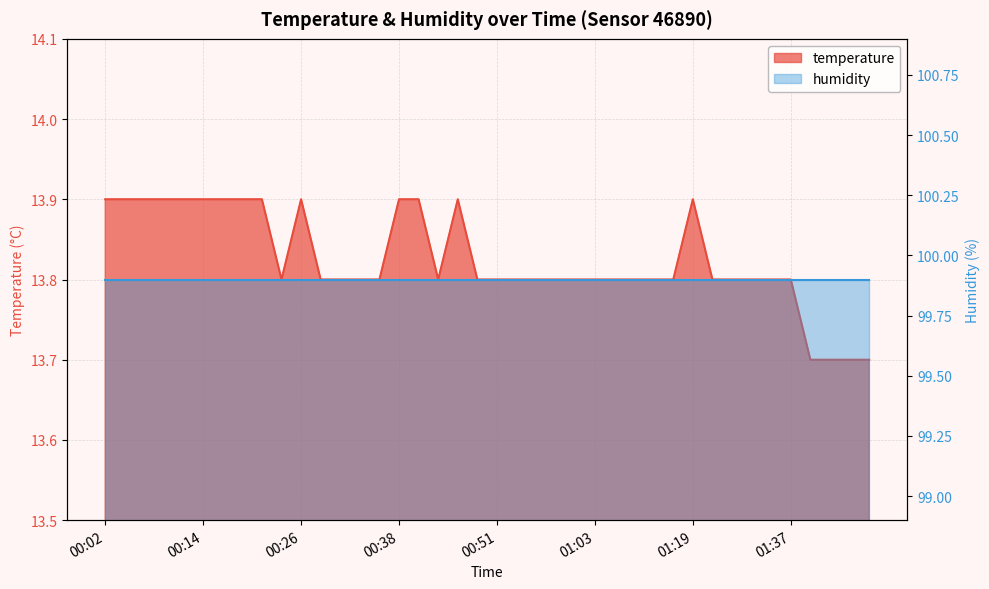

What is the difference between the maximum and minimum values?

0.2